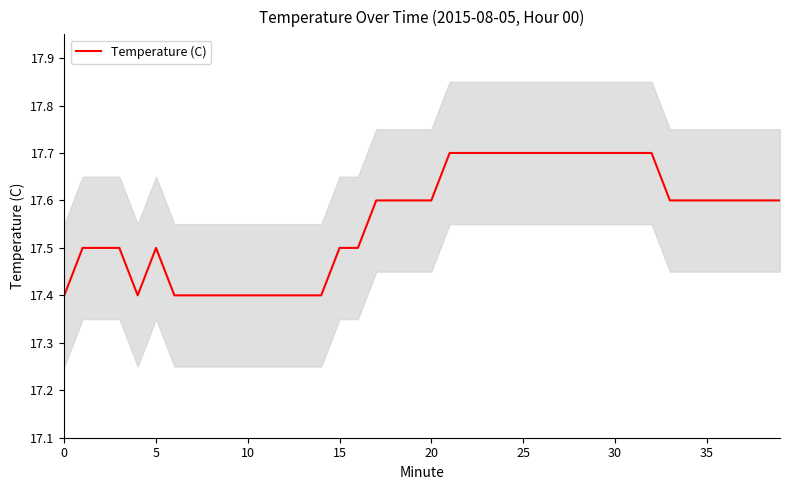

What is the ratio of the value at 32 to the value at 31?

1.0